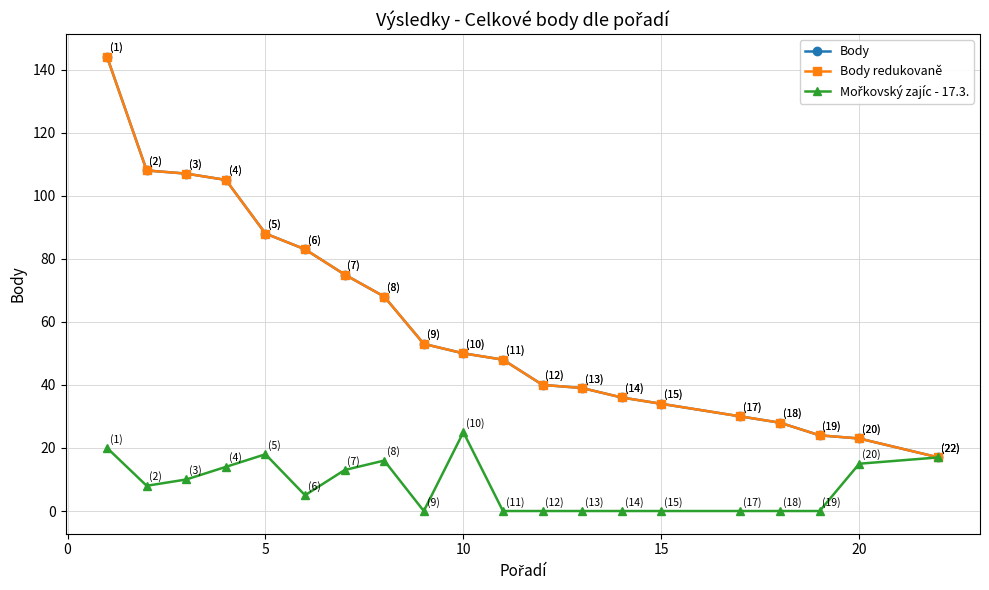

True or false: Body redukovaně and Mořkovský zajíc - 17.3. intersect in this chart.

False